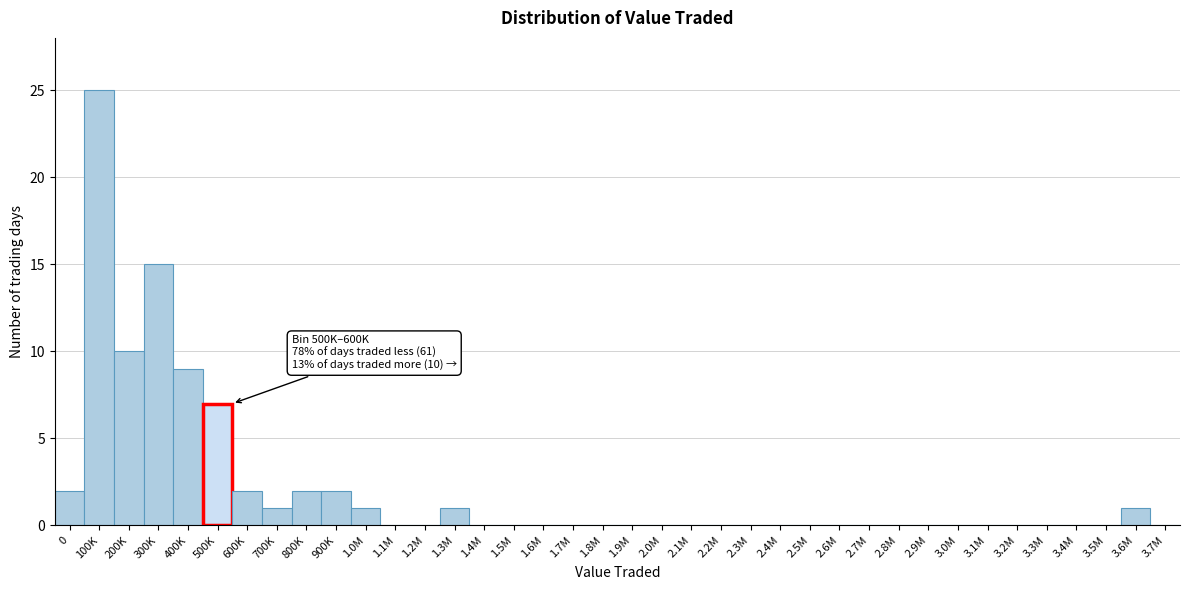

At which category does the chart reach its peak across all series?

100K